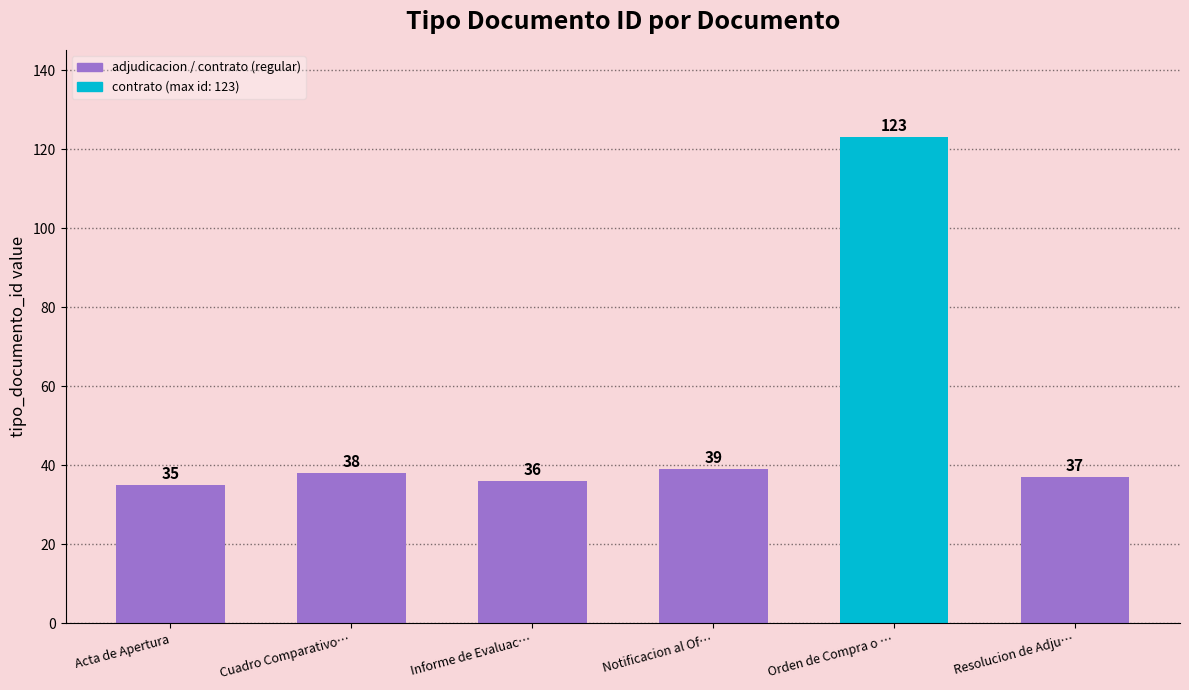

Where is the data nearest to the value 79?

Notificacion al Of…